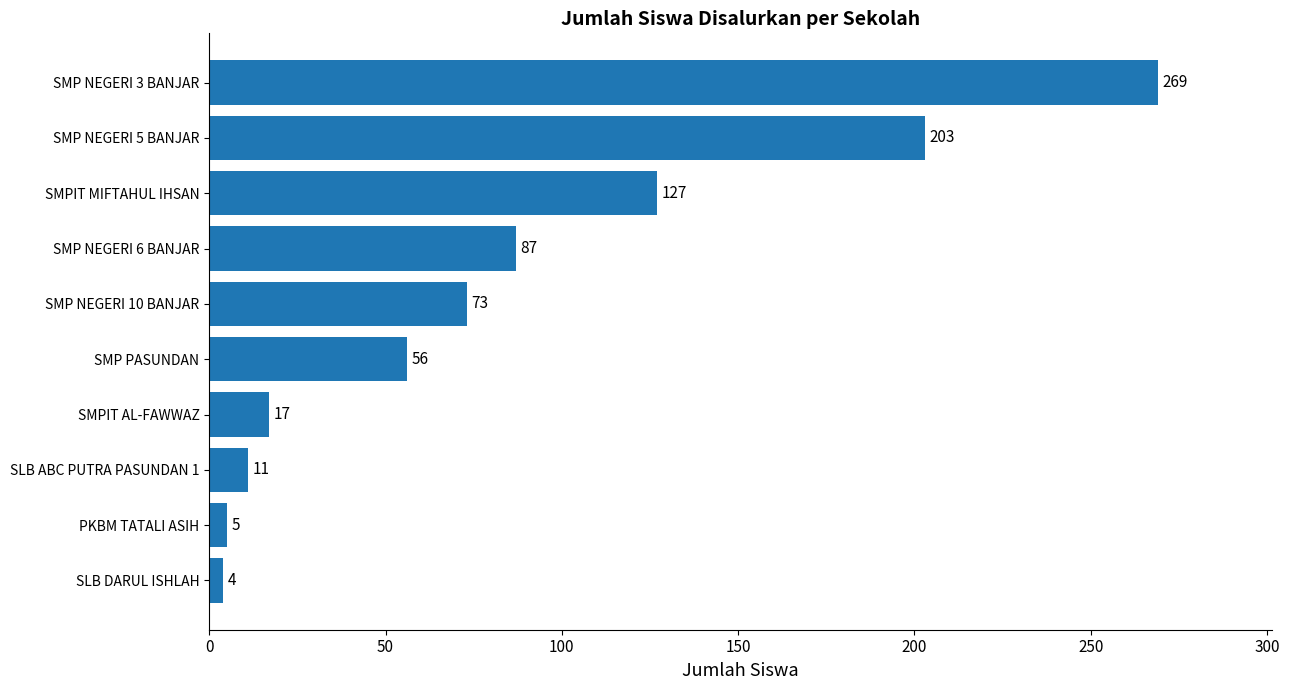

Which has a higher value, PKBM TATALI ASIH or SMPIT AL-FAWWAZ?

SMPIT AL-FAWWAZ